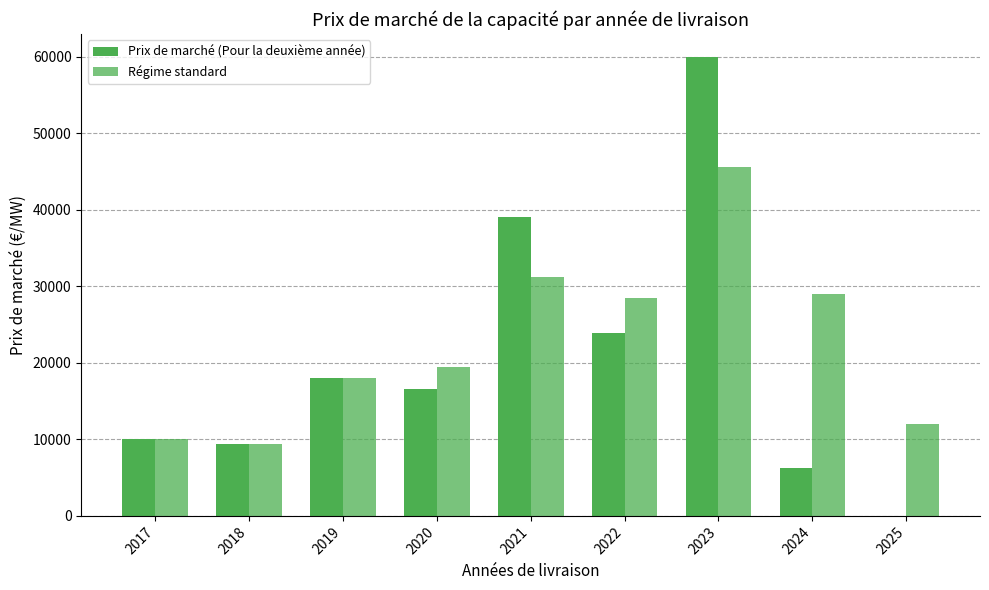

At which category is the sum across all series the highest?

2023